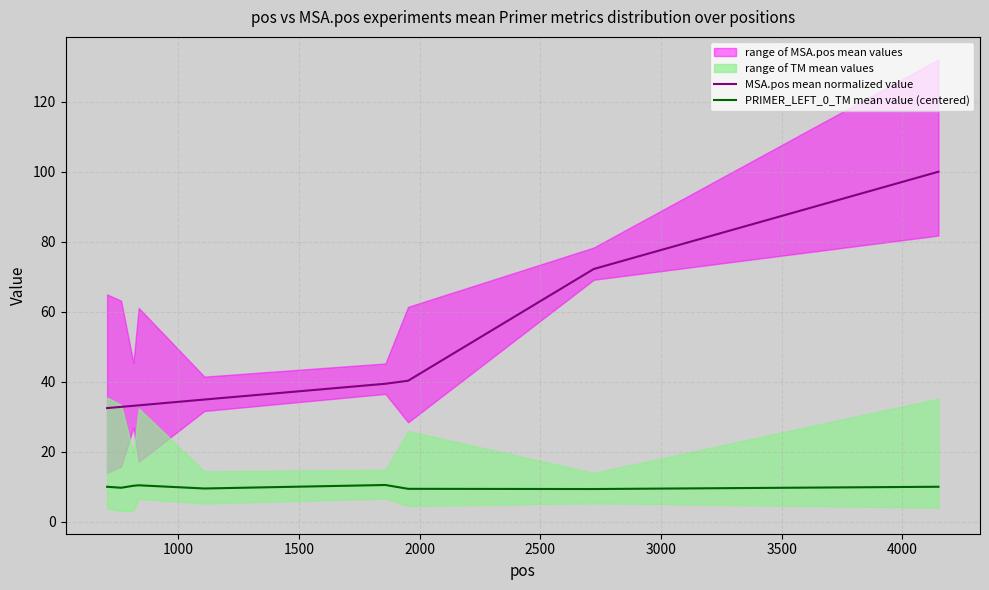

What is the lowest value of the PRIMER_LEFT_0_TM mean value (centered) series?

9.4